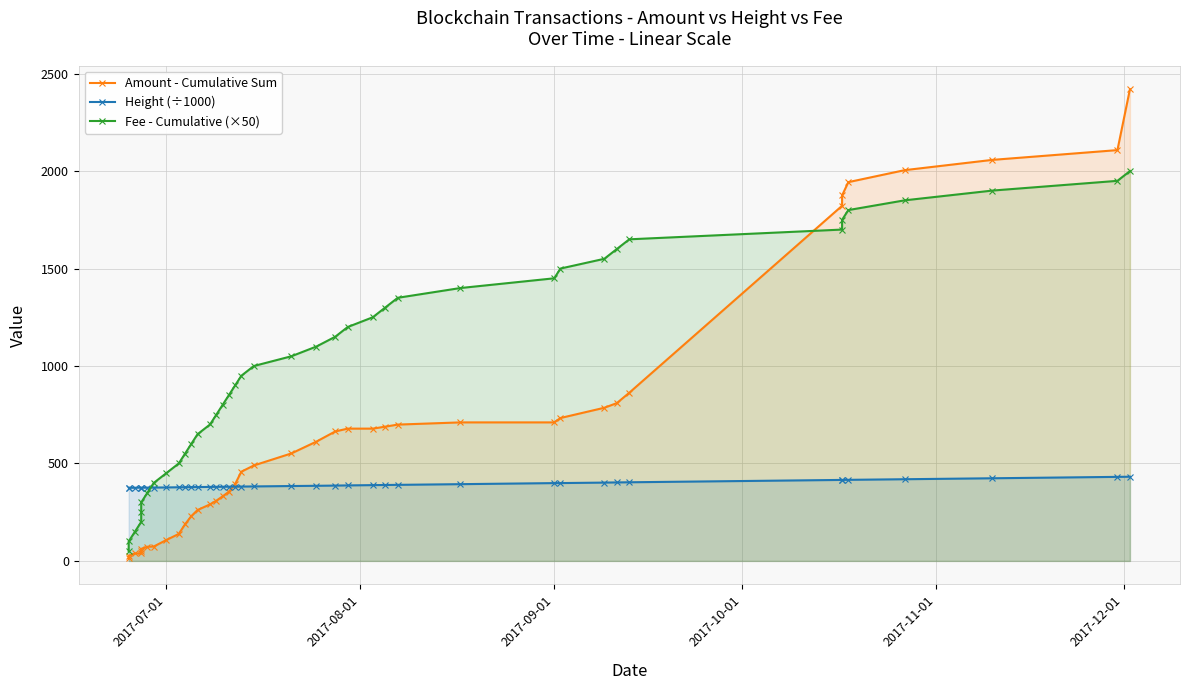

What is the average value of the Fee - Cumulative (×50) series?

1025.0